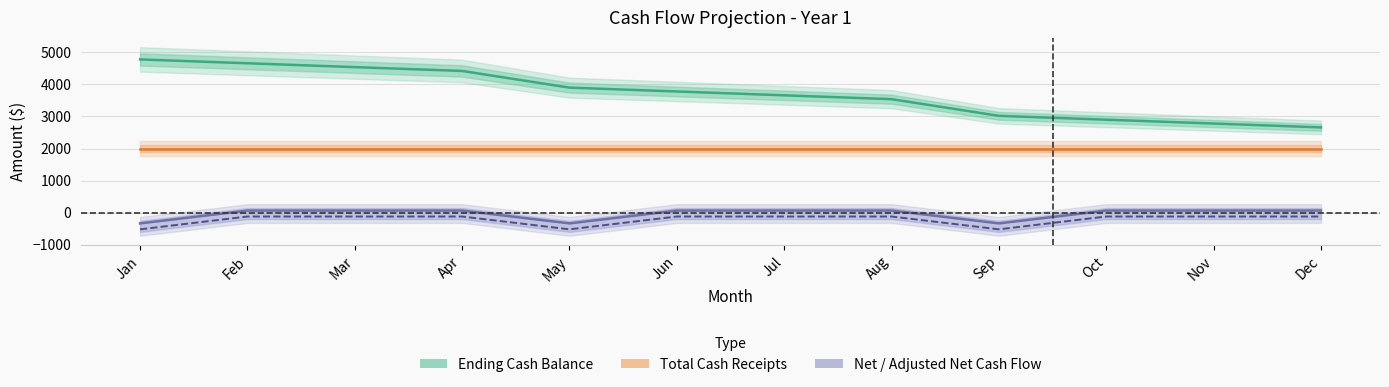

Reading left to right, transcribe all the data shown in this chart.

Ending Cash Balance: 4780	4660	4540	4420	3900	3780	3660	3540	3020	2900	2780	2660
Total Cash Receipts: 2000	2000	2000	2000	2000	2000	2000	2000	2000	2000	2000	2000
Net Cash Flow: -335	65	65	65	-335	65	65	65	-335	65	65	65
Adjusted Net Cash Flow: -520	-120	-120	-120	-520	-120	-120	-120	-520	-120	-120	-120